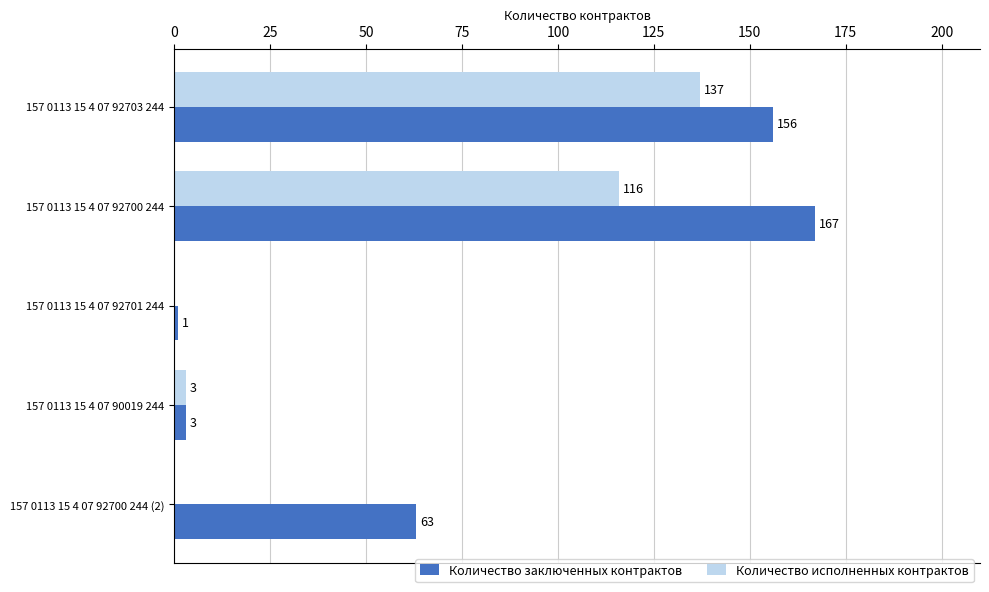

What is the sum of all Количество заключенных контрактов values?

390